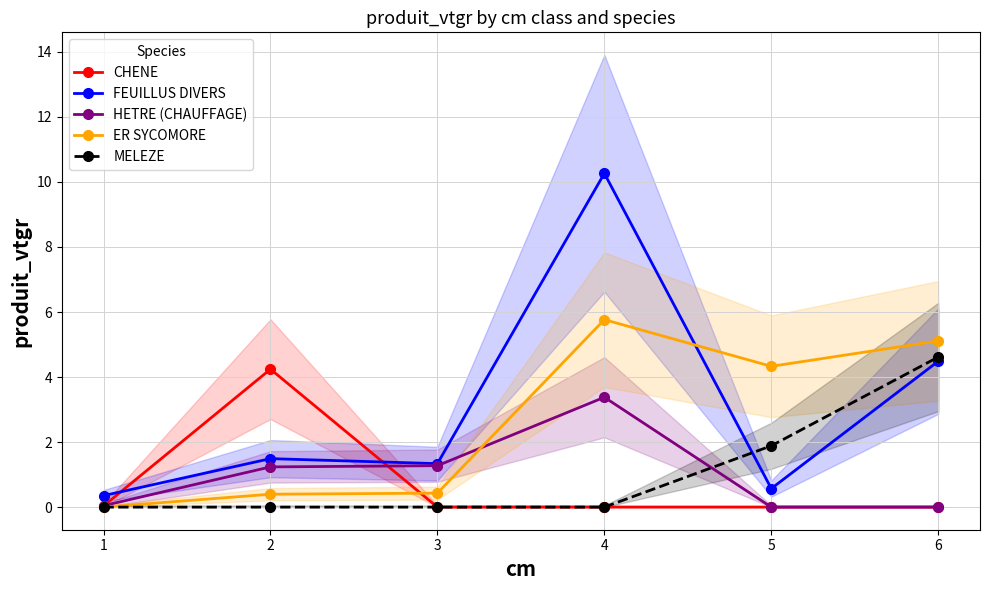

What is the sum of the MELEZE values at 6 and 2?

4.6